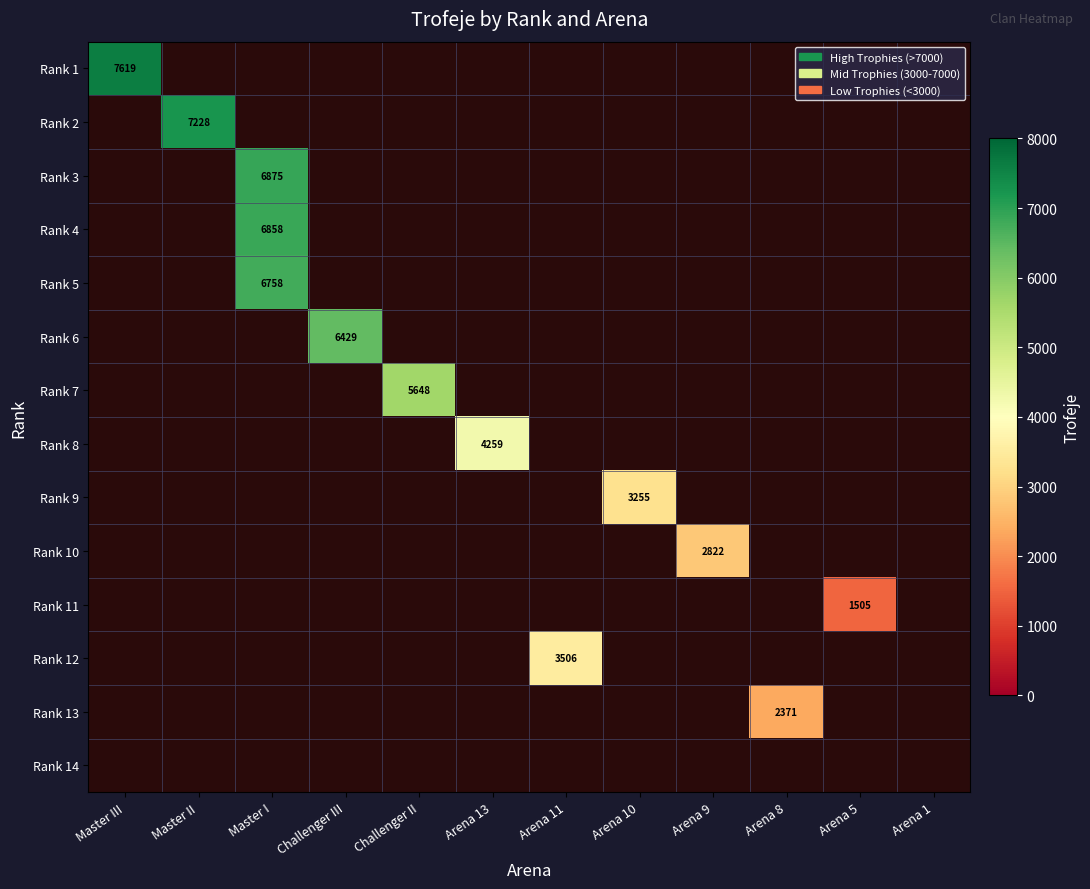

Which category has the lowest value across all series?

Arena 5